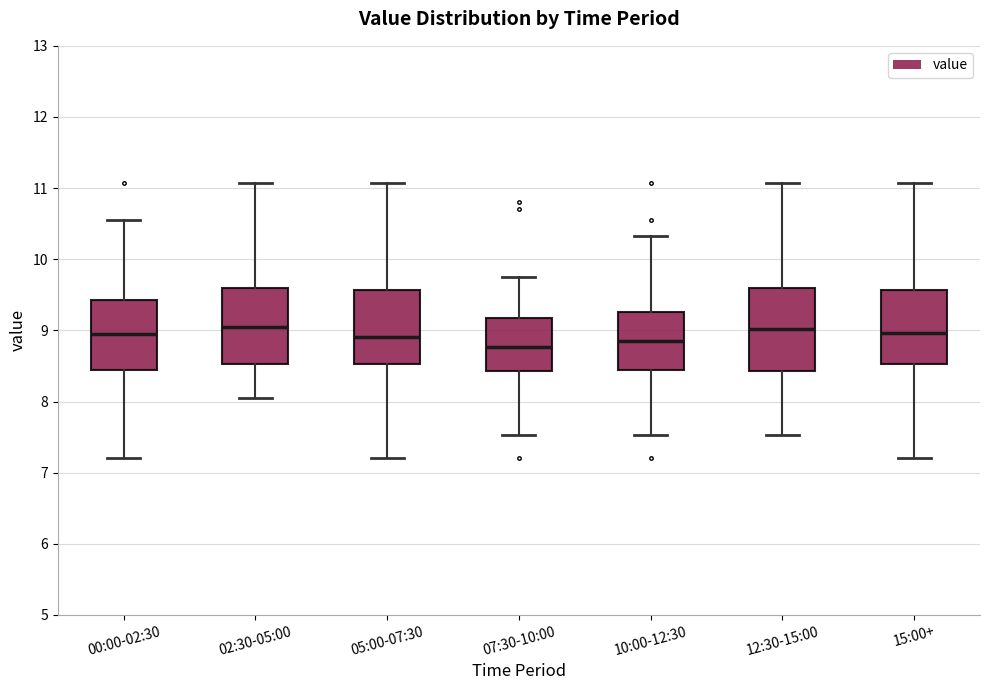

Where does the upper whisker of the box for 02:30-05:00 end on the y-axis? The values are not printed on the chart, so give them approximately, as read against the axis.

11.1